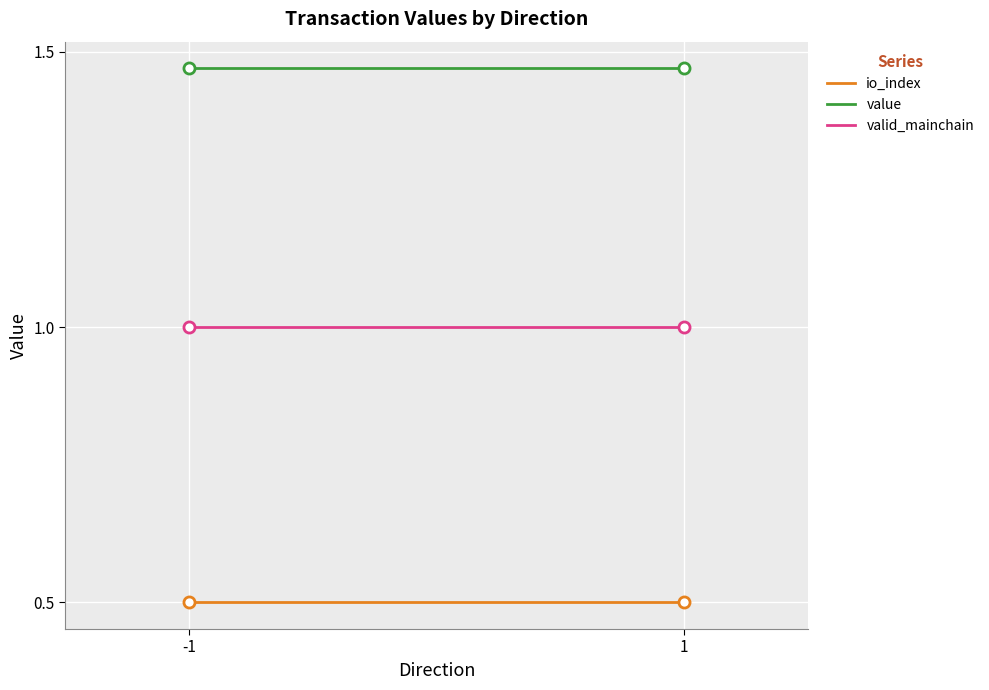

Where is valid_mainchain nearest to the value 1?

-1